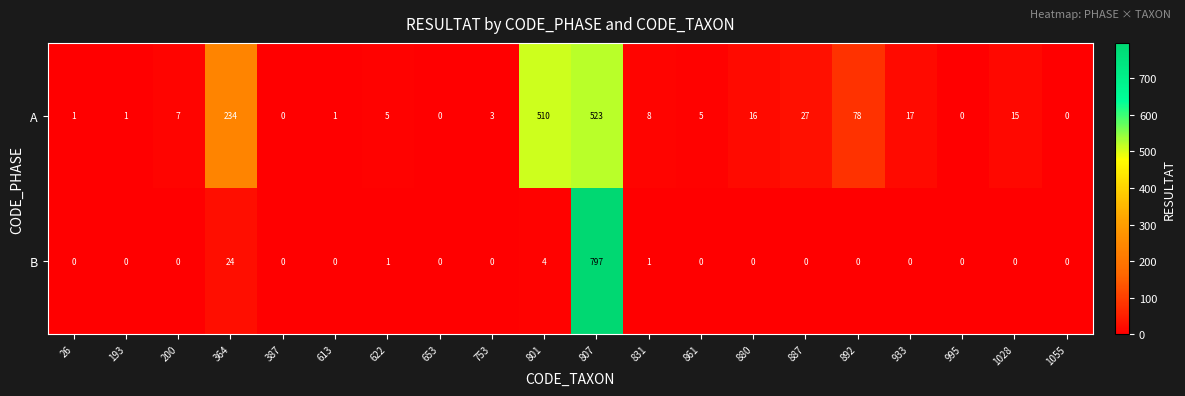

Rank the series at 753 from lowest to highest value.

B, A